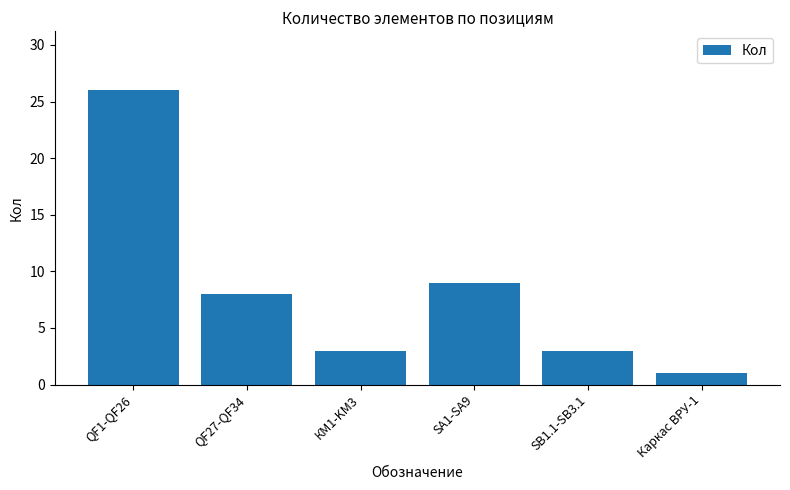

Which label corresponds to the largest value in the chart?

QF1-QF26